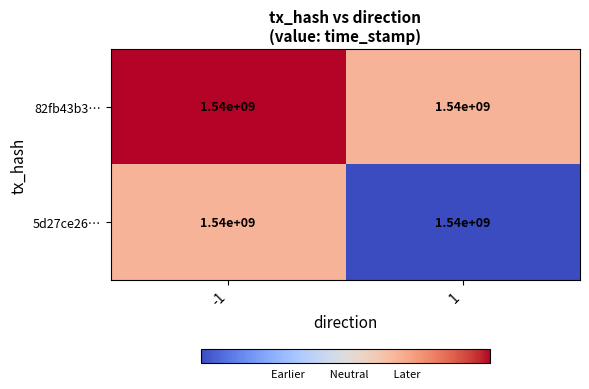

What is the average value of the 5d27ce26… series?

1543188320